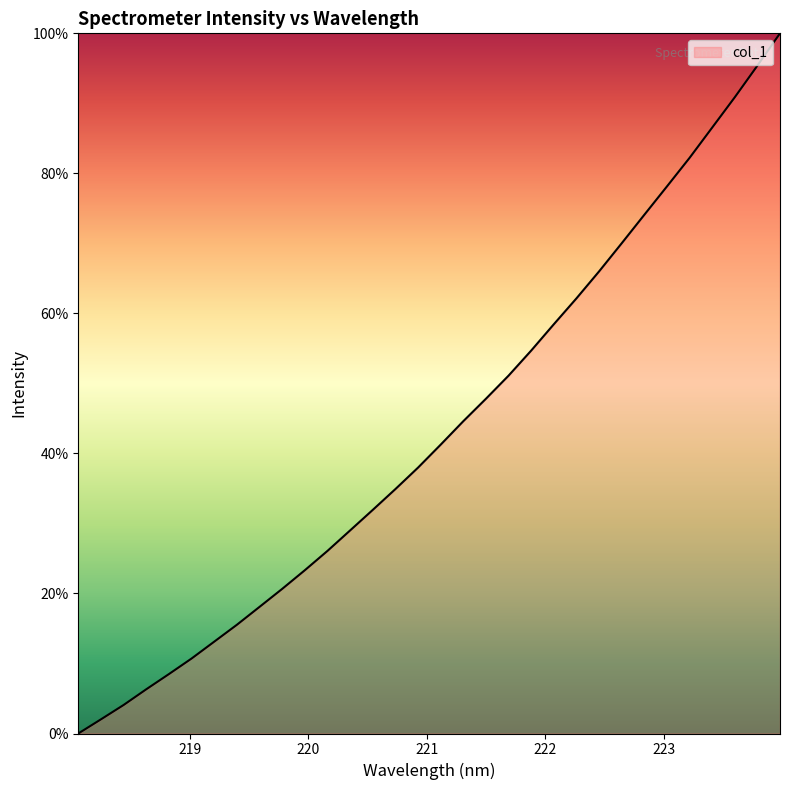

Does the chart have visible grid lines?

No